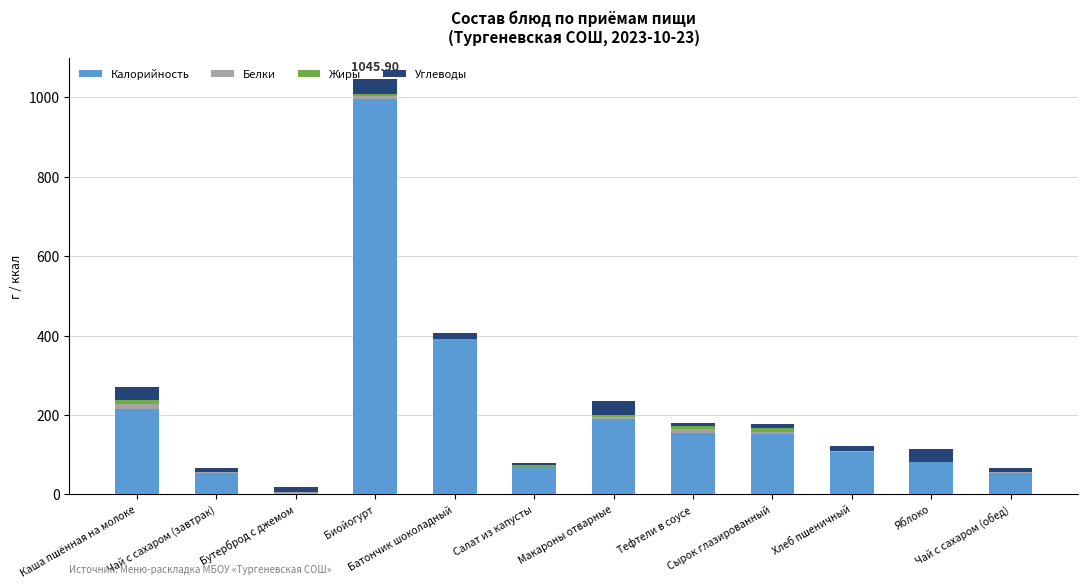

Does the chart contain stacked bars?

Yes